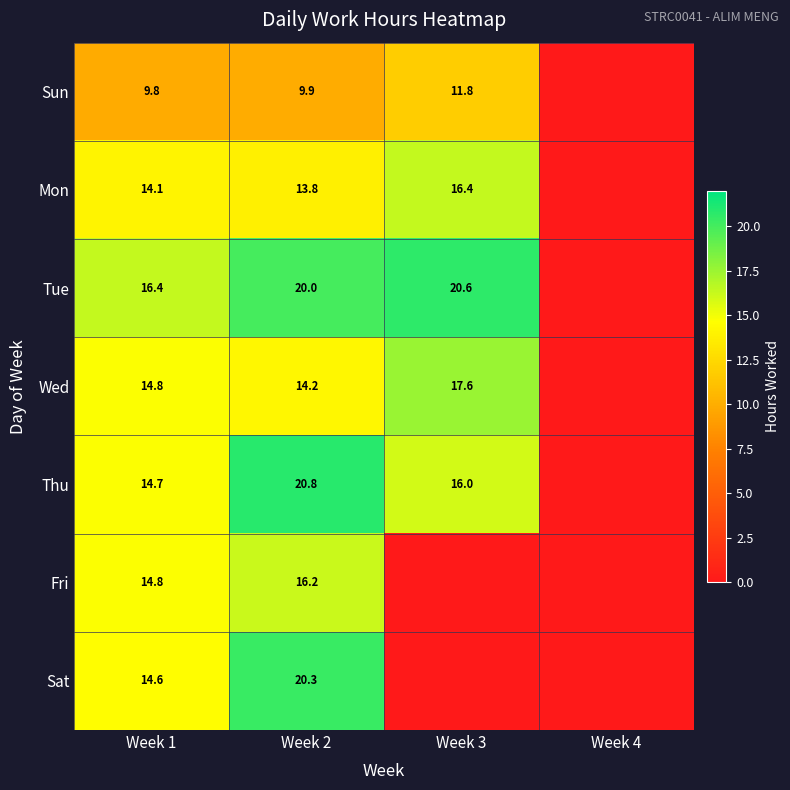

What is the total value across all series at Week 1?

99.2